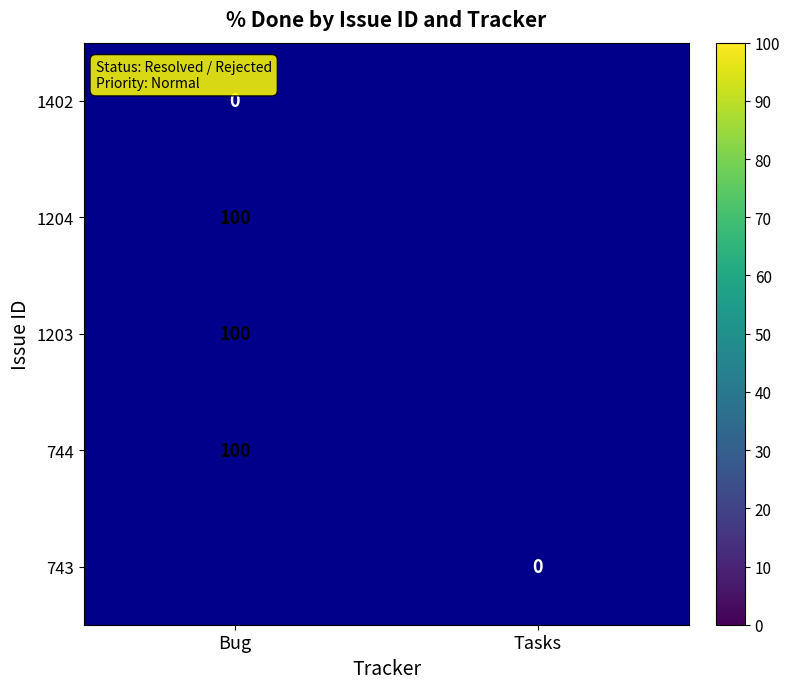

The 744 series shows 100 at Bug. True or false?

True